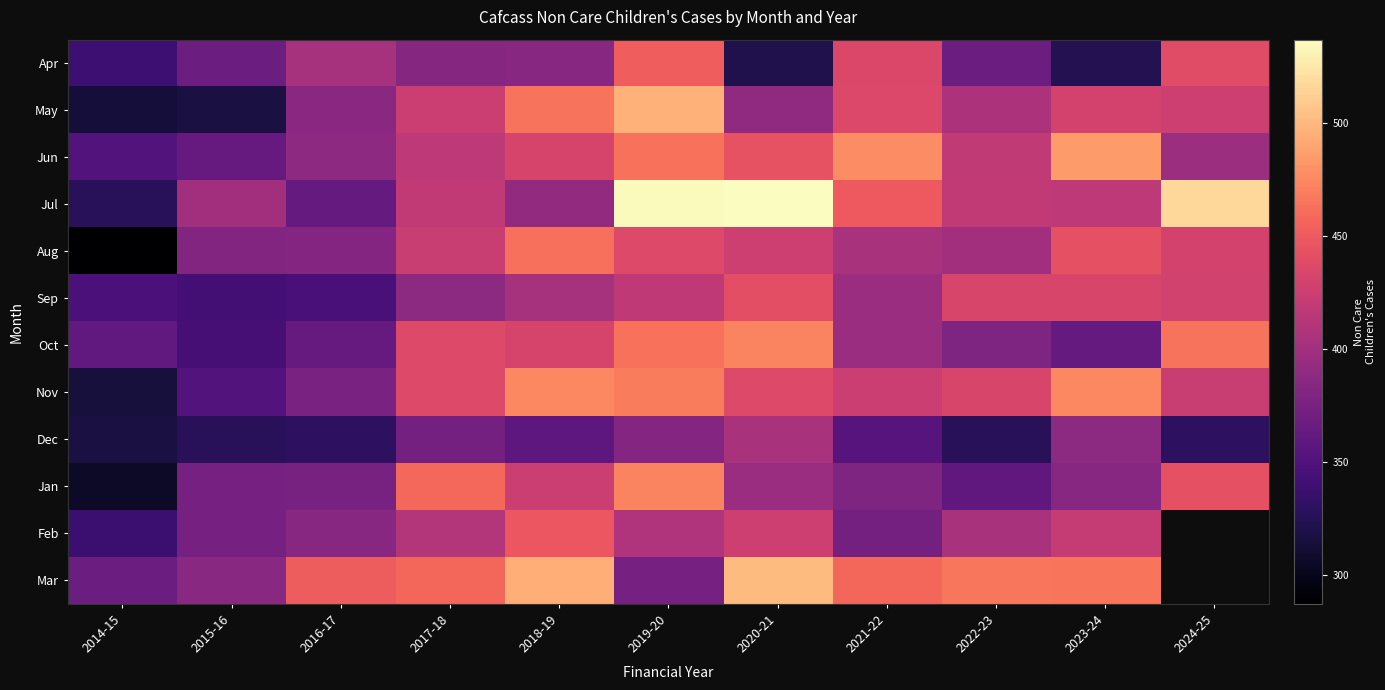

Which series changed the most between 2017-18 and 2019-20?

Jul